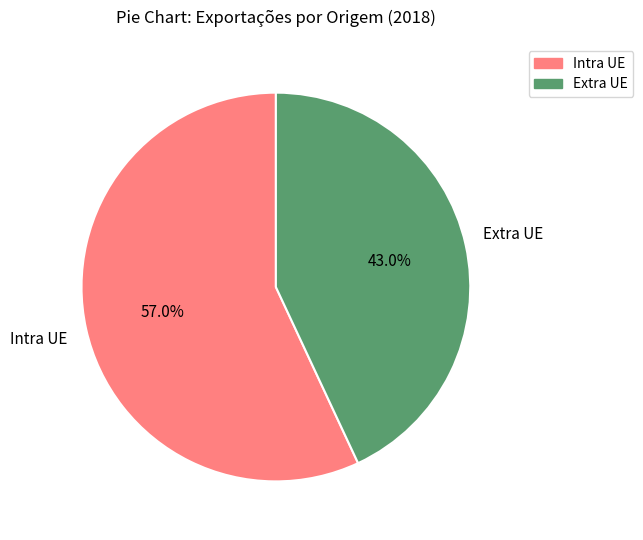

Which slice represents more than half of the pie?

Intra UE